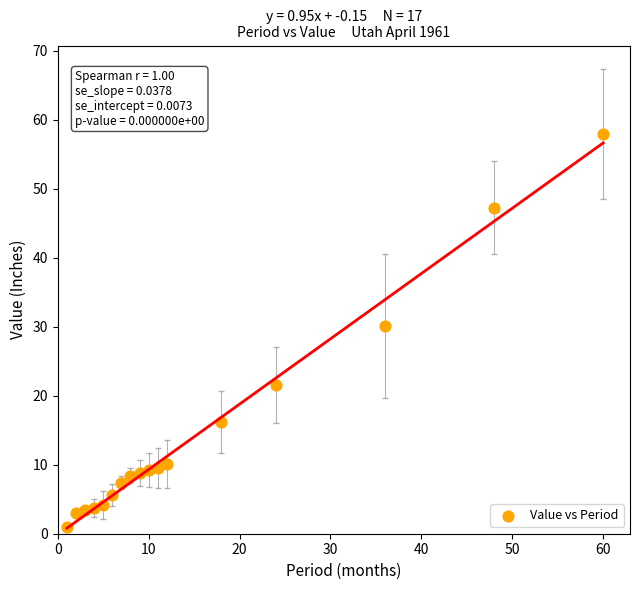

What Y value in the scatter plot is closest to 29?

30.1